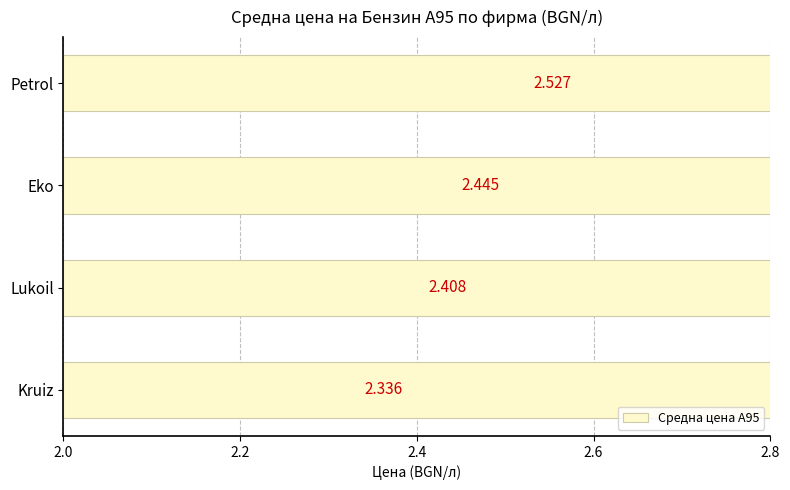

Between Eko and Kruiz, which is larger?

Eko